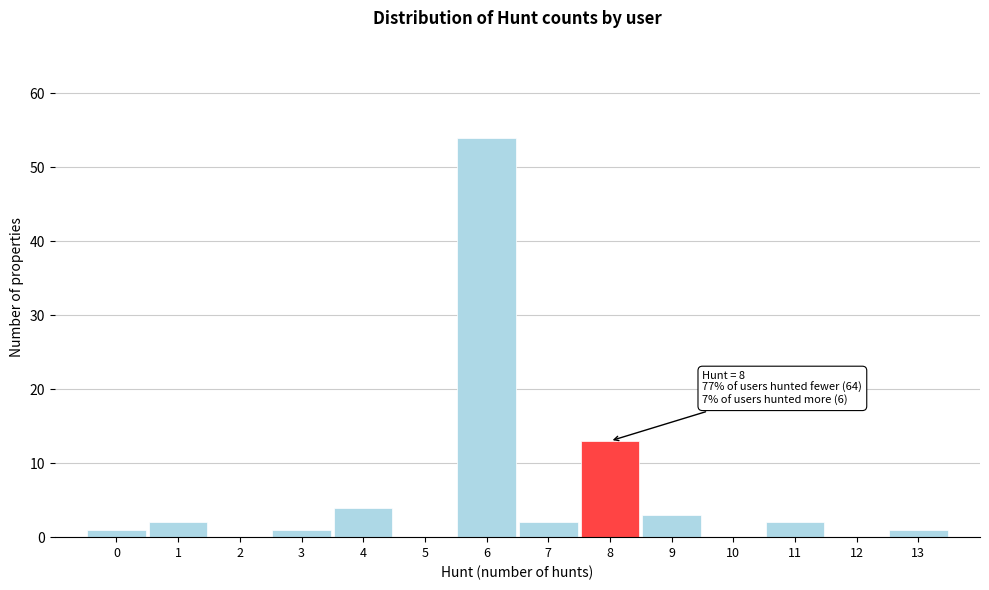

Over which range of the x-axis is the bar tallest?

5.5 to 6.5